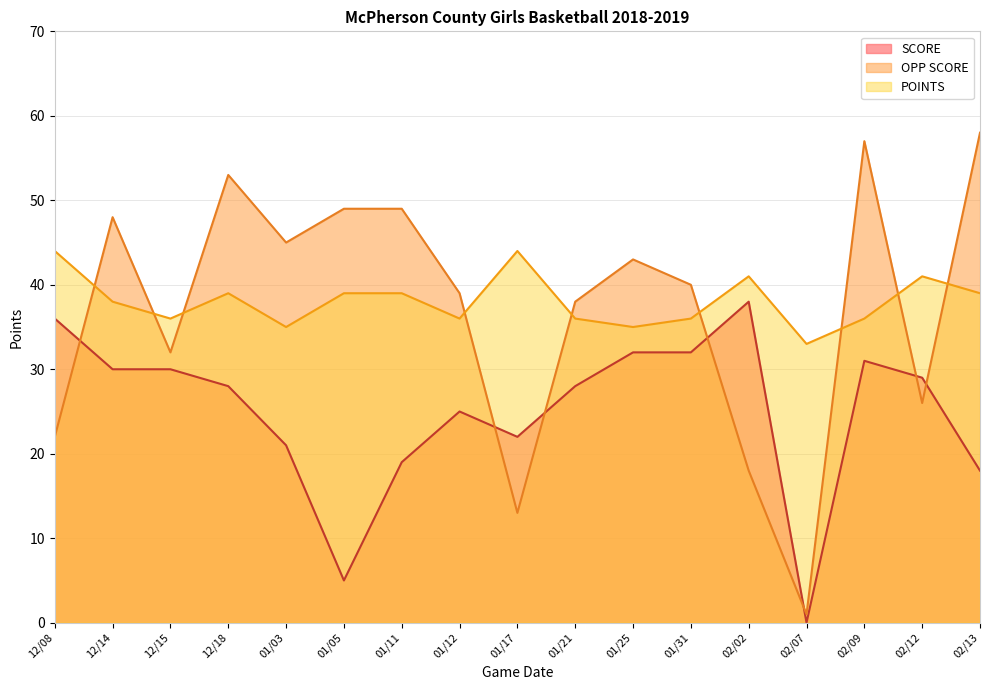

Does the chart display data point markers on the line(s)?

No